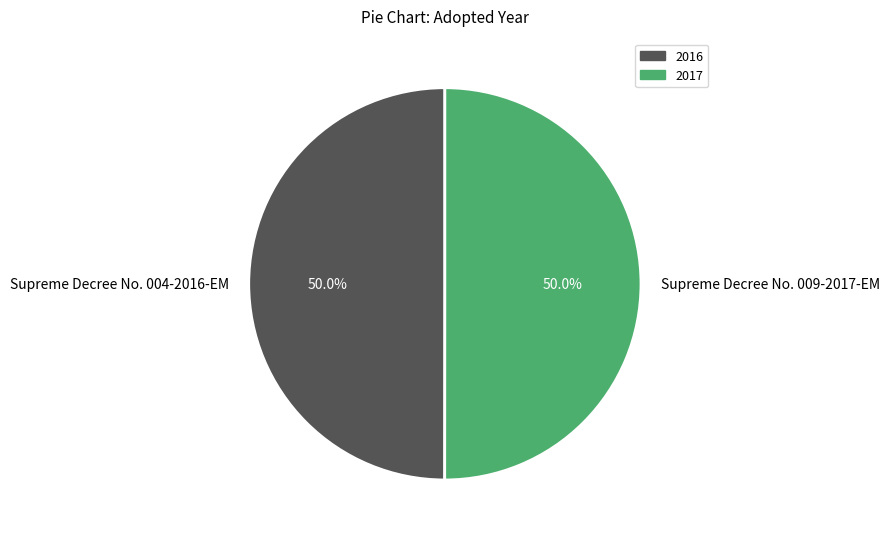

How much of the chart is everything except Supreme Decree No. 004-2016-EM?

50.0%